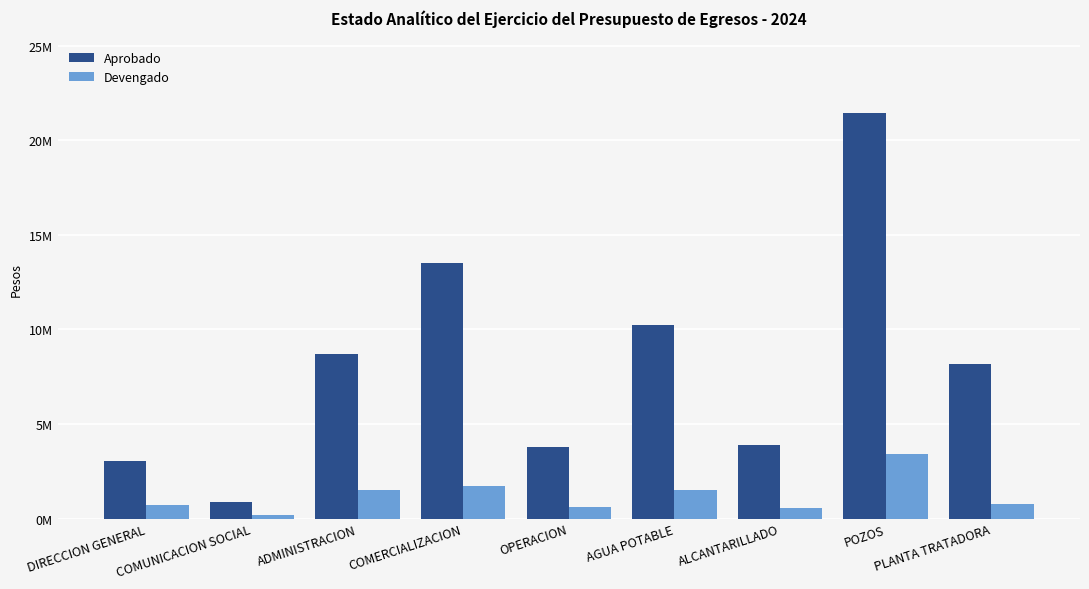

Are the bars horizontal?

No